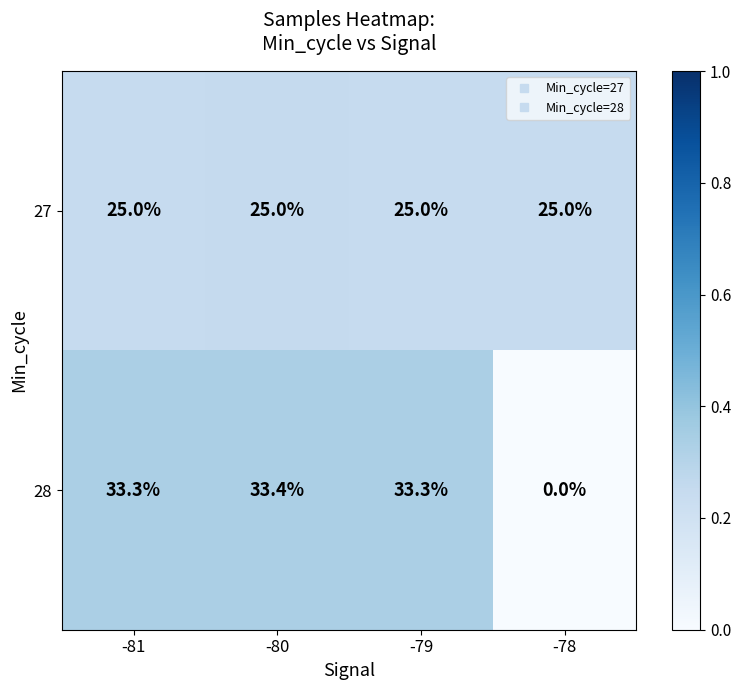

At how many categories does at least one series exceed 0?

4